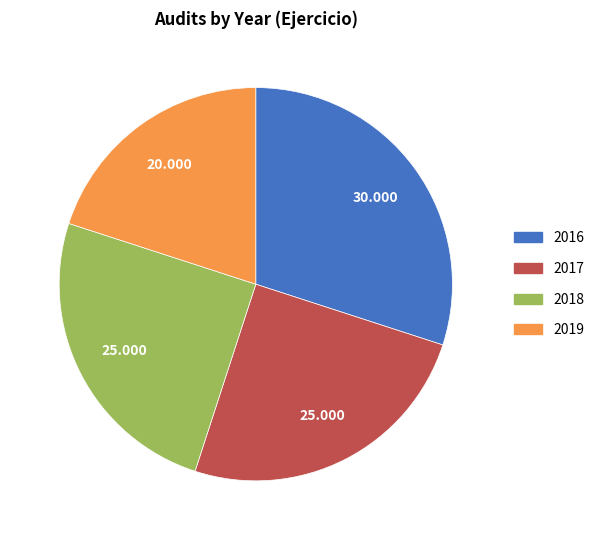

Is the sum of 2017 and 2019 greater than half?

No